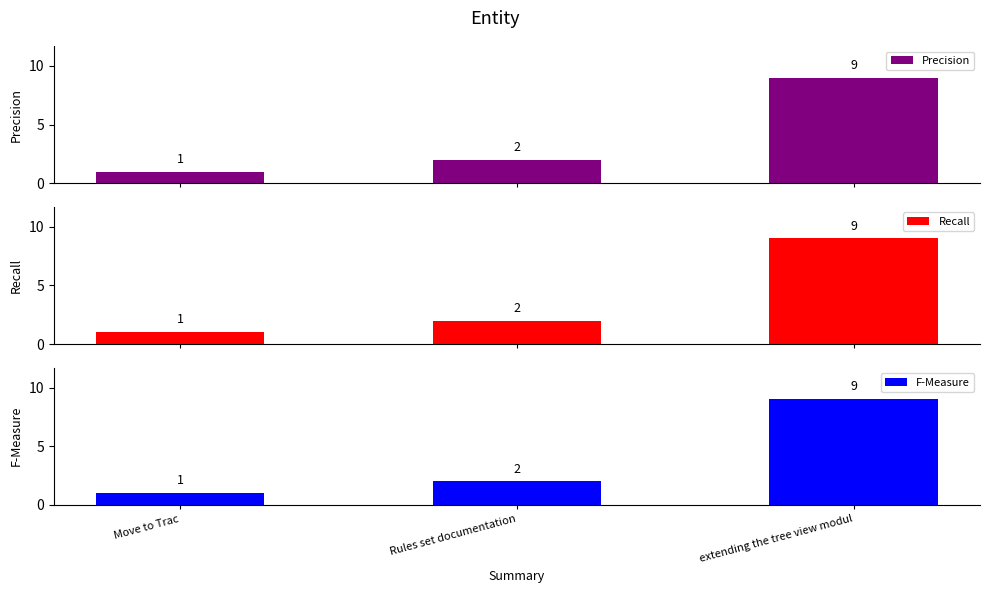

What is the sum of the Precision values at Move to Trac and extending the tree view modul?

10